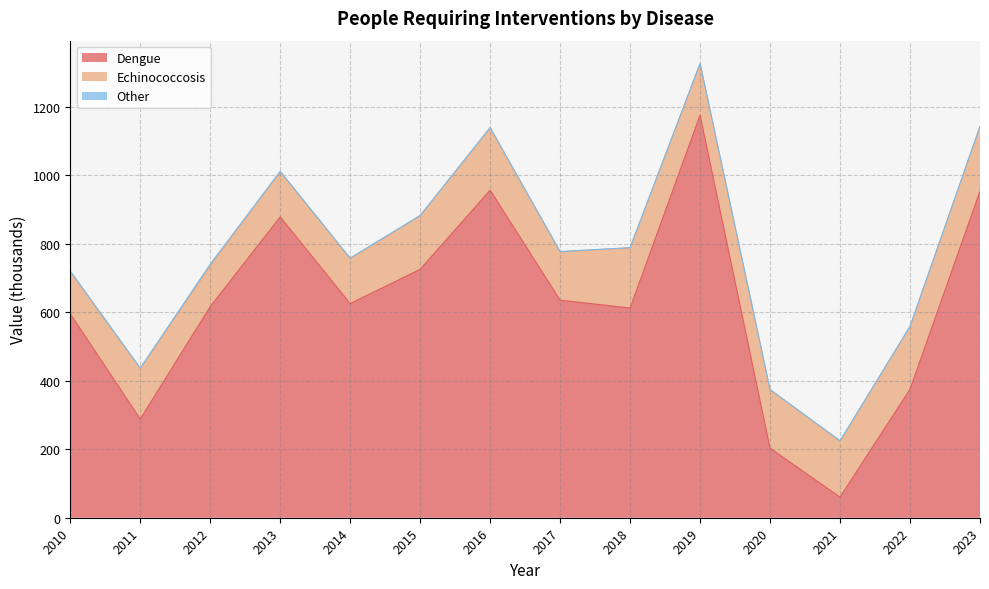

At which category does Echinococcosis reach its first local valley?

2012